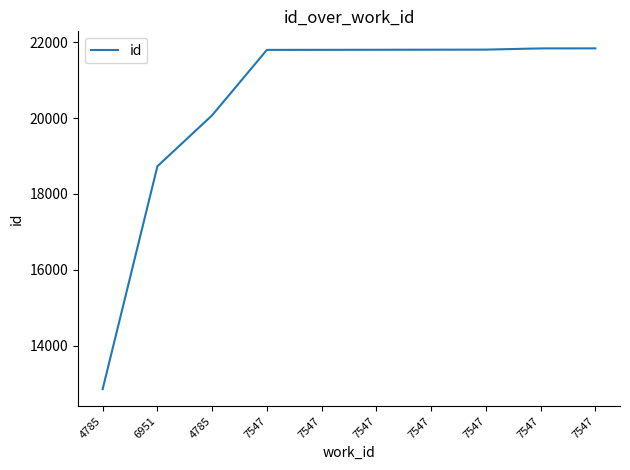

At which label is the value closest to 17348?

6951